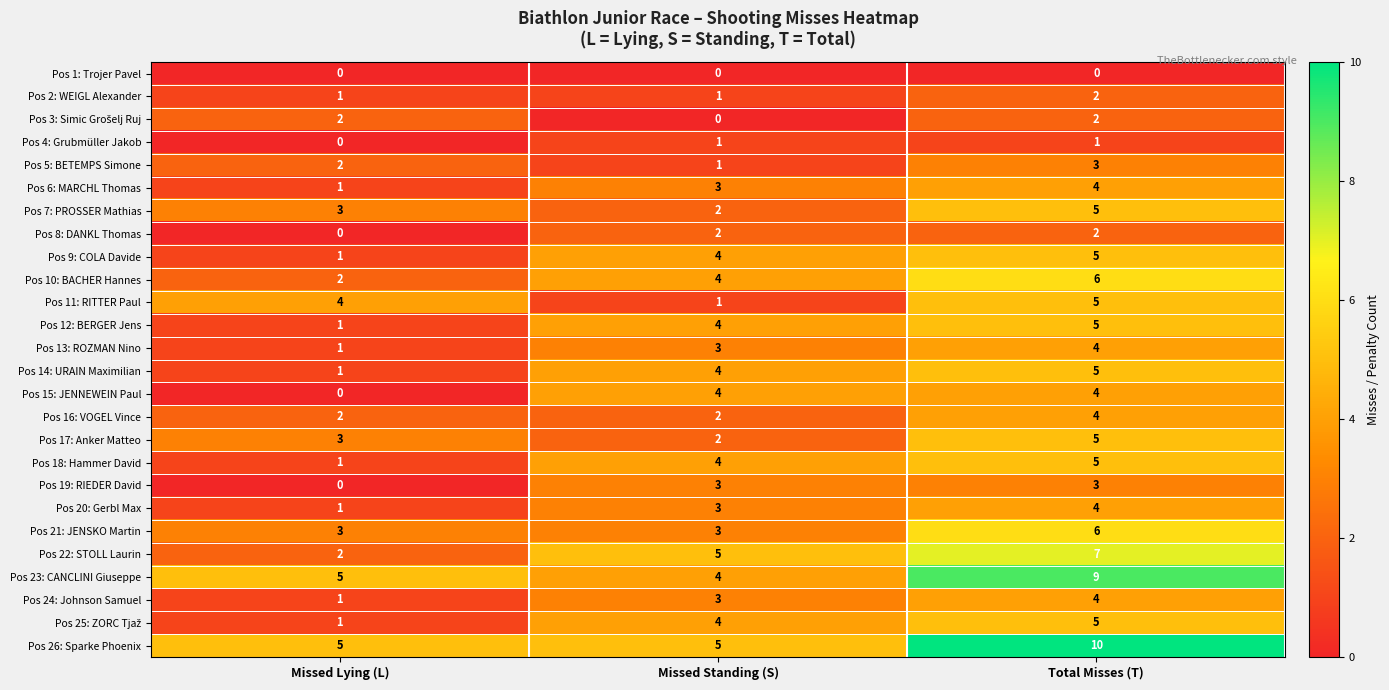

True or false: Pos 6: MARCHL Thomas has a value of 5 at Total Misses (T).

False